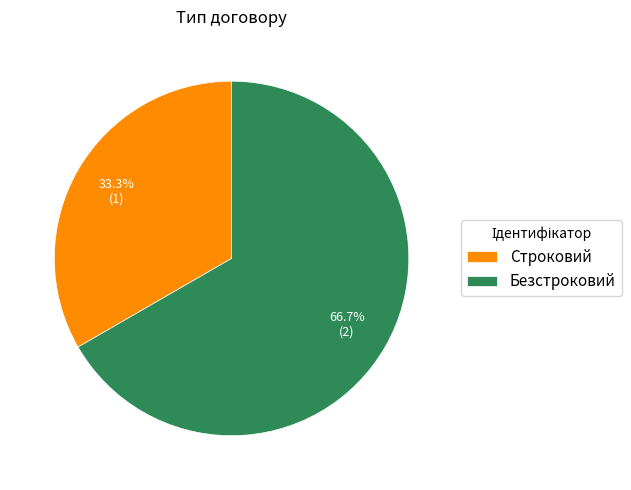

Count the number of slices in the pie.

2